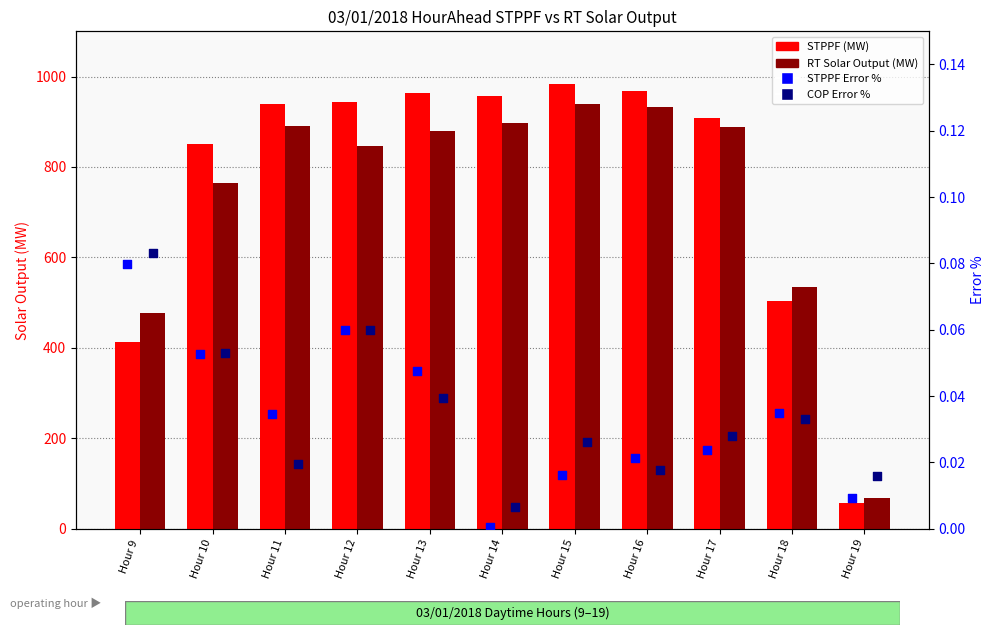

Which series has the largest Y range (max minus min)?

STPPF (MW)